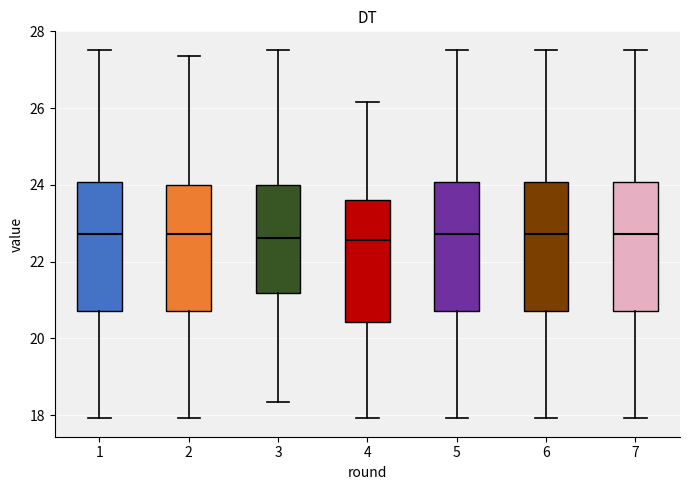

Where does the upper whisker of the box at x = 7 end on the y-axis? The values are not printed on the chart, so give them approximately, as read against the axis.

27.6